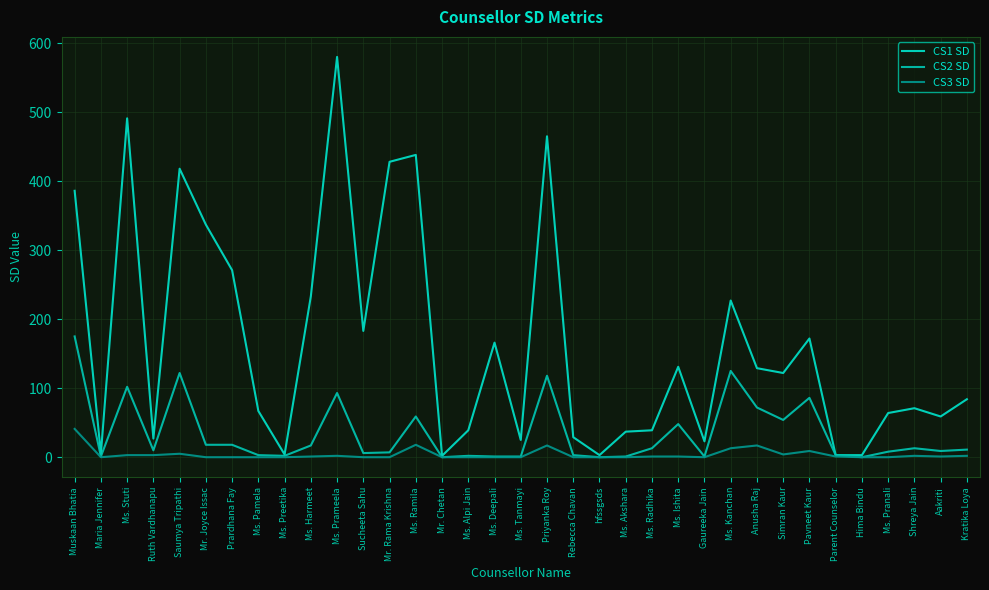

True or false: CS2 SD and CS1 SD intersect in this chart.

False